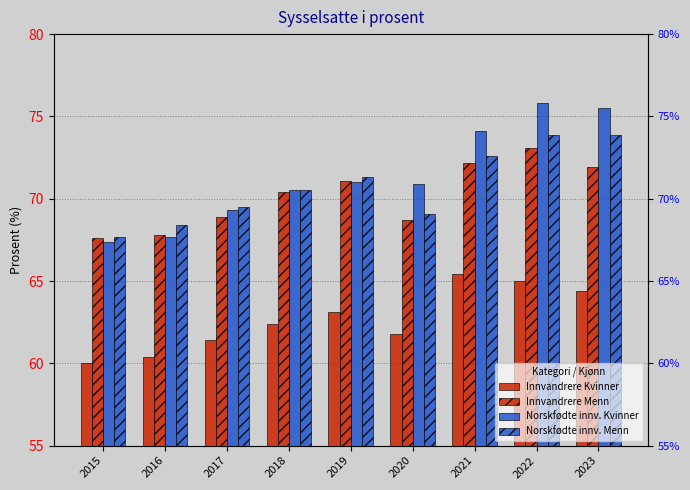

Which series has the largest total across all categories?

Norskfødte innv. Kvinner